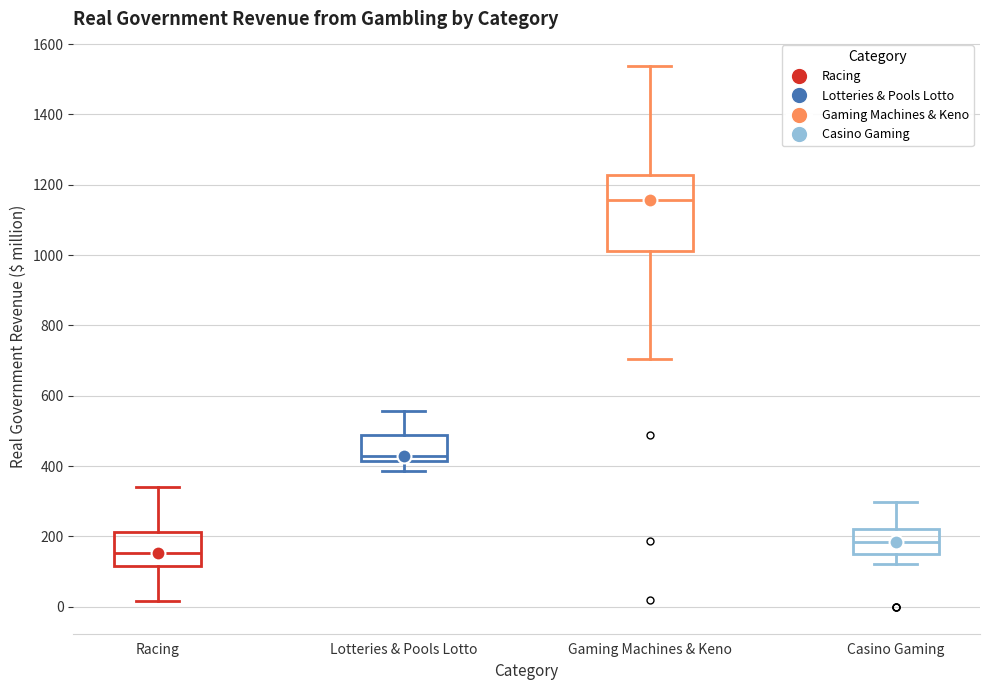

Where is the lower edge of the box for Lotteries & Pools Lotto on the y-axis? The values are not printed on the chart, so give them approximately, as read against the axis.

420